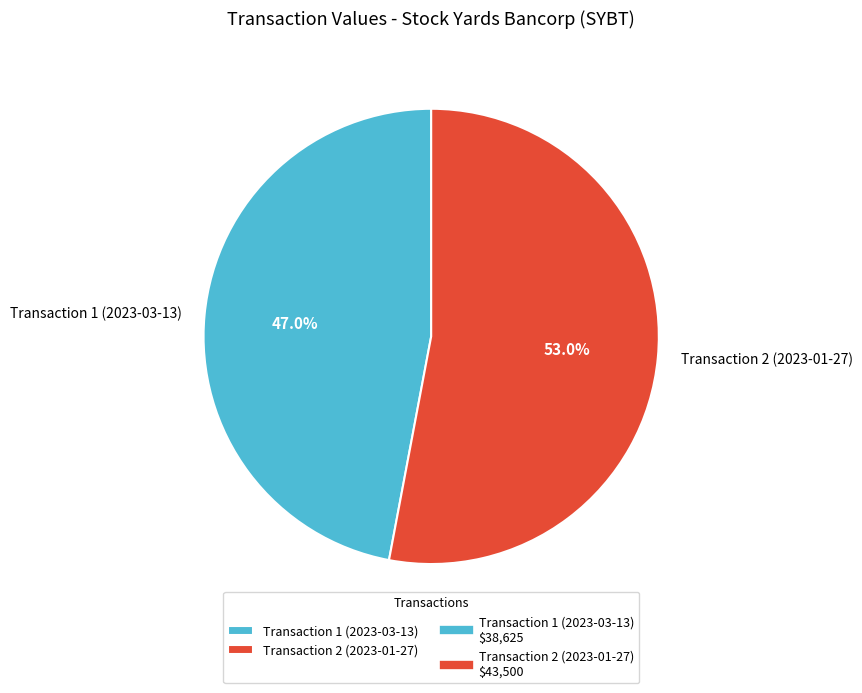

To the nearest percent, what is the difference between the largest and smallest slice percentages?

6%